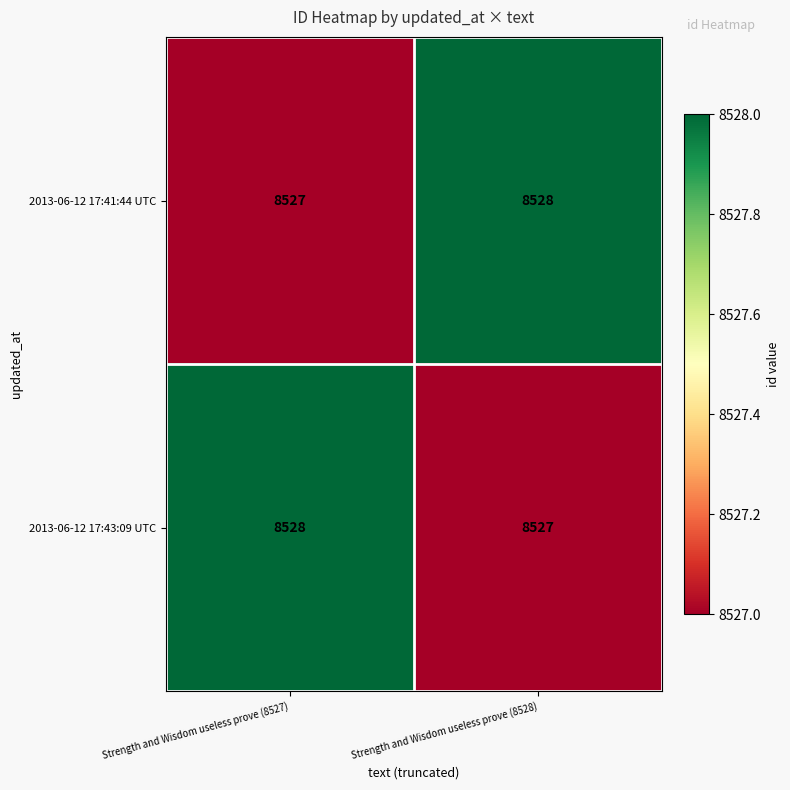

What is the sum of all 2013-06-12 17:43:09 UTC values?

17055